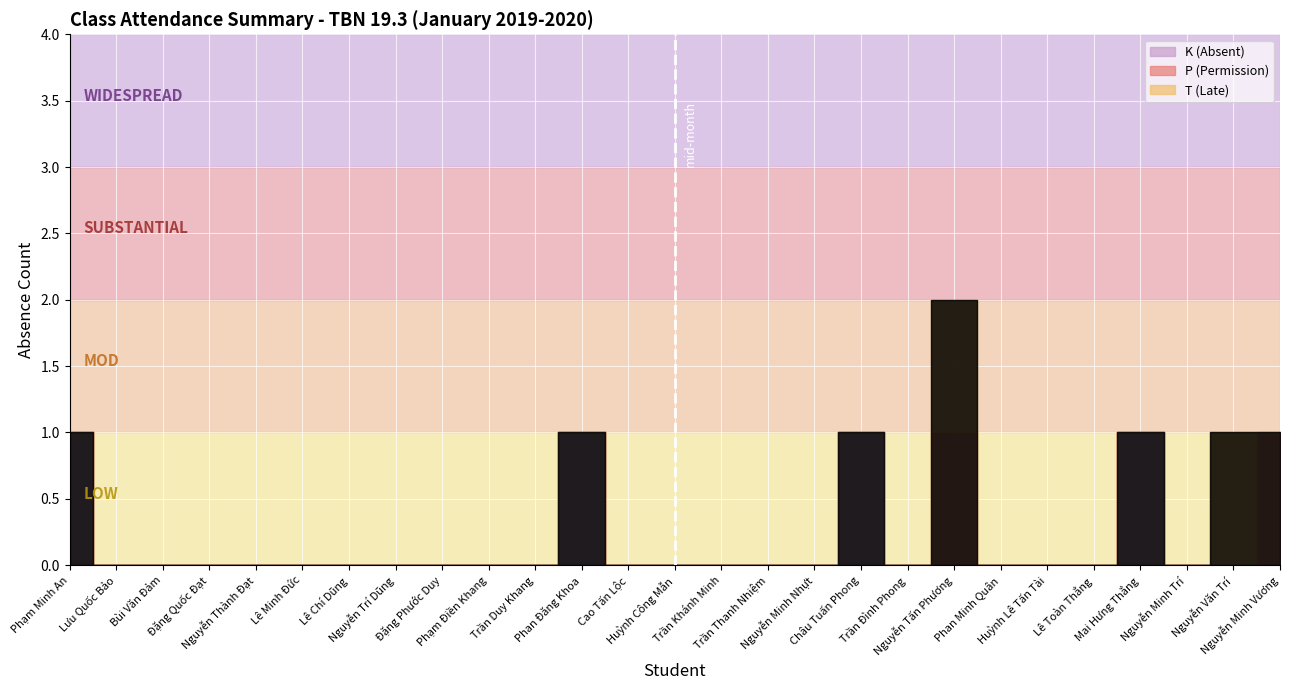

List the series in order of their peak value, lowest first.

K (Absent), P (Permission), T (Late)